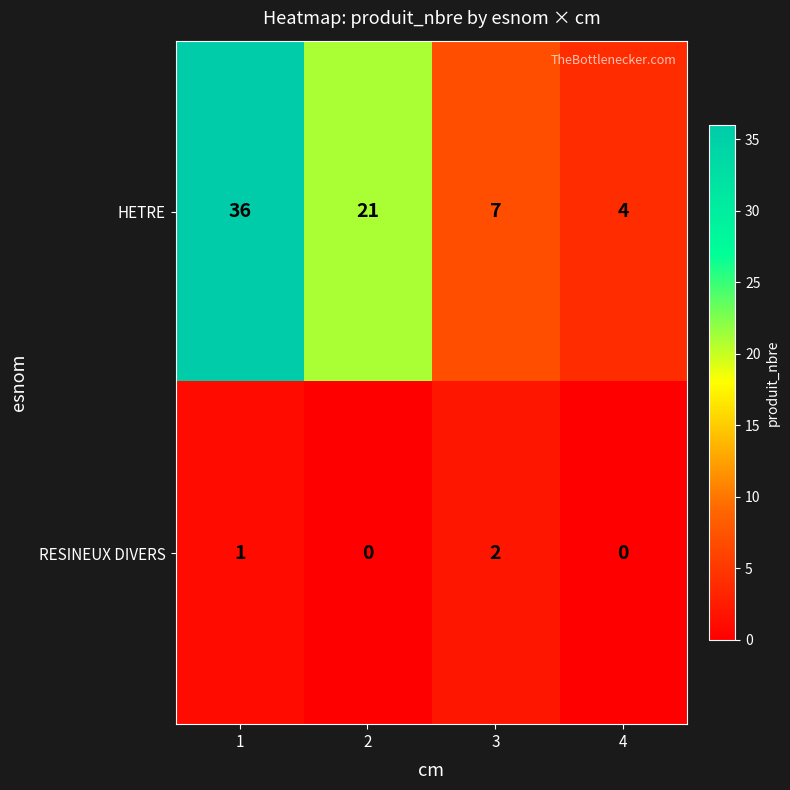

What is the greatest value displayed?

36